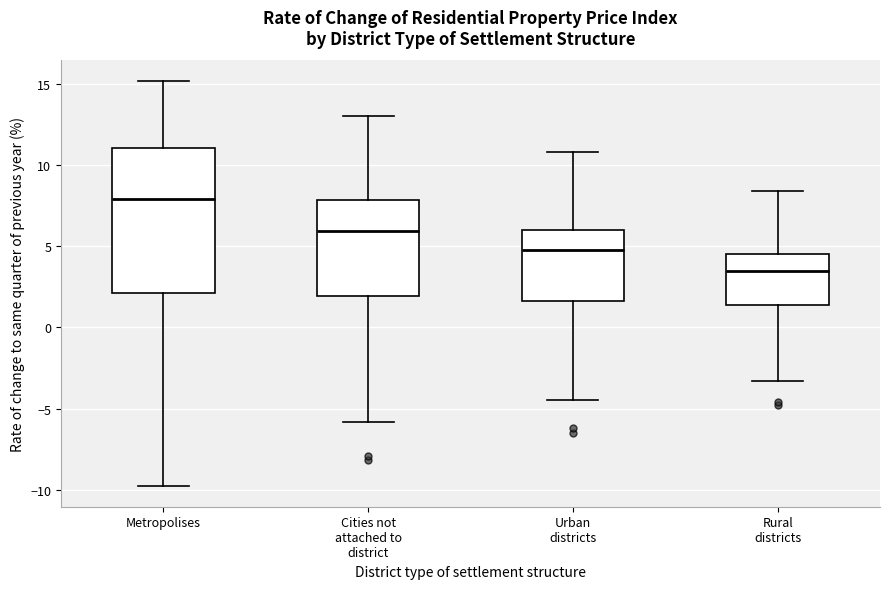

Where does the upper whisker of the box for Rural districts end on the y-axis? The values are not printed on the chart, so give them approximately, as read against the axis.

8.5